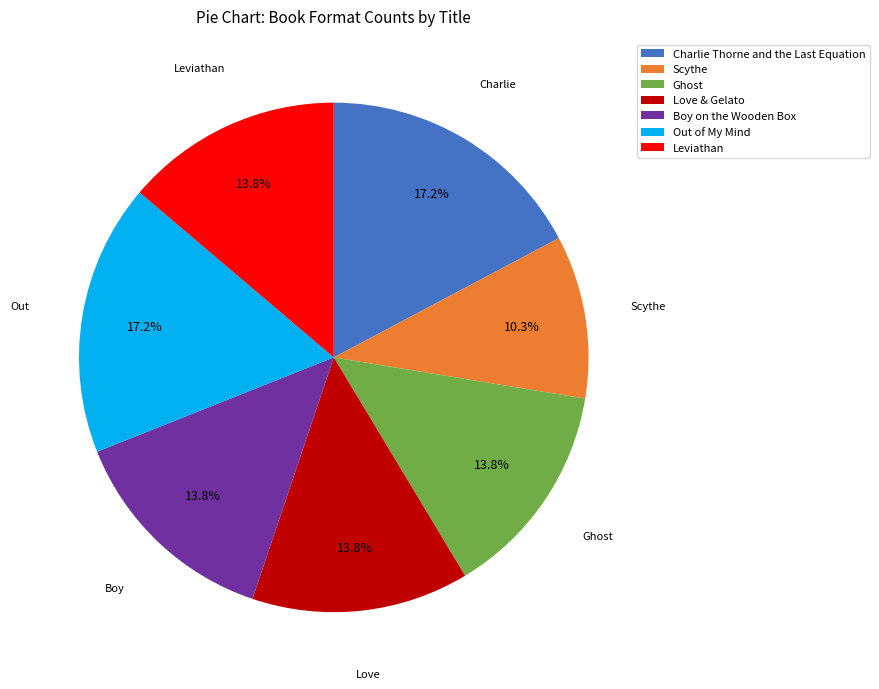

Which slice is the smallest?

Scythe